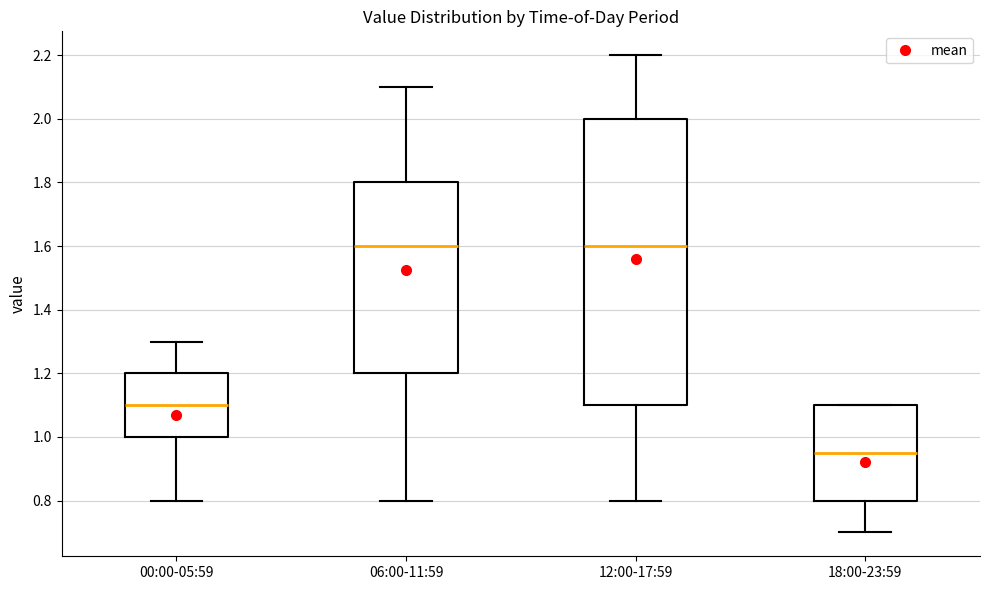

Reading left to right, transcribe this box plot: for each box, give where its median line is, the range the box spans, and where its two whiskers end, as read against the y-axis. The values are not printed on the chart, so give them approximately, as read against the axis.

00:00-05:59: median 1.10, box 1.00 to 1.20, whiskers 0.80 to 1.30
06:00-11:59: median 1.60, box 1.20 to 1.80, whiskers 0.80 to 2.10
12:00-17:59: median 1.60, box 1.10 to 2.00, whiskers 0.80 to 2.20
18:00-23:59: median 0.96, box 0.80 to 1.10, whiskers 0.70 to 1.10